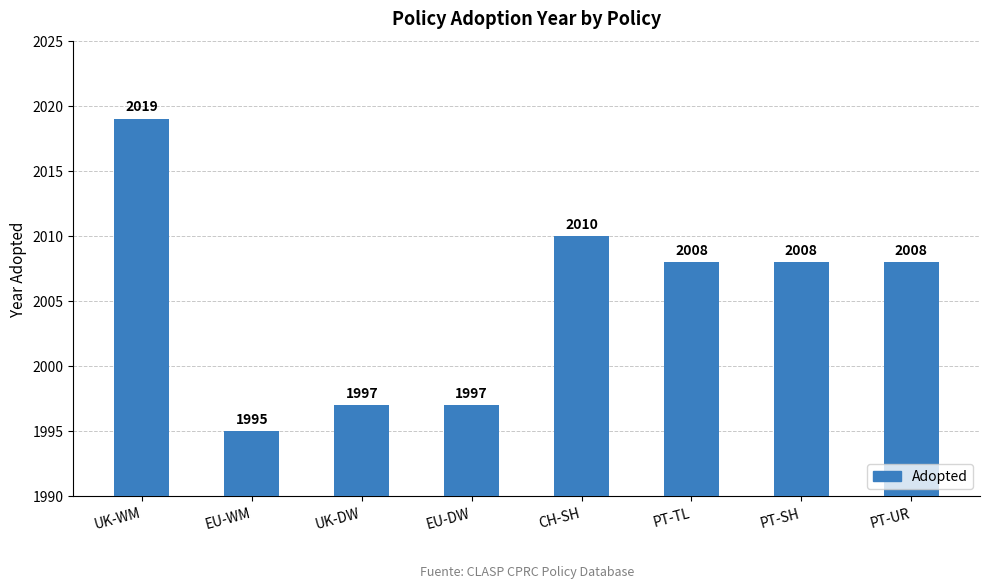

What is the smallest value displayed?

1995